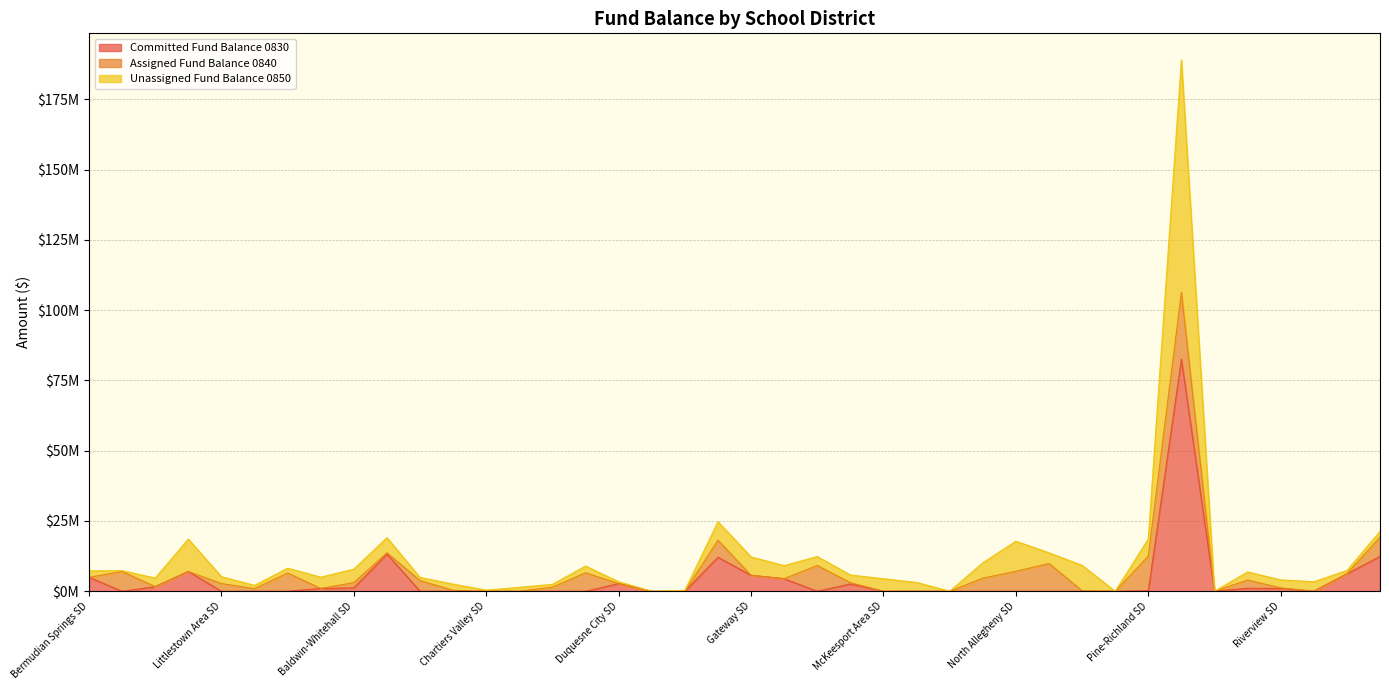

What are all the series names shown in the legend?

Committed Fund Balance 0830, Assigned Fund Balance 0840, Unassigned Fund Balance 0850